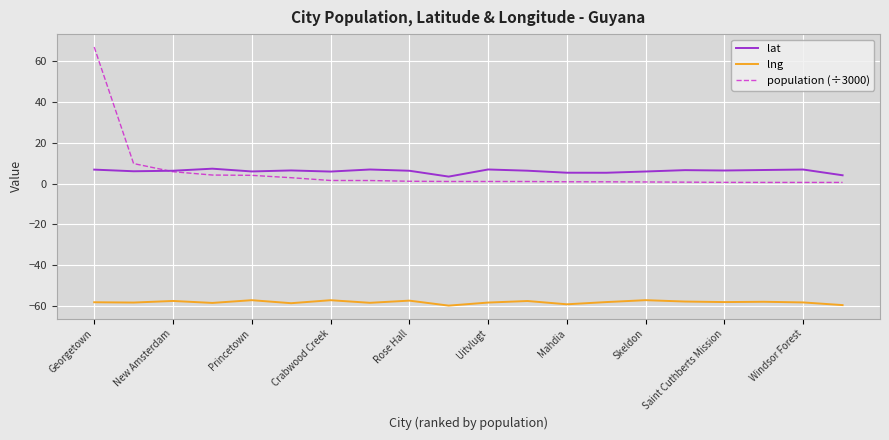

What is the greatest value displayed?

66.8